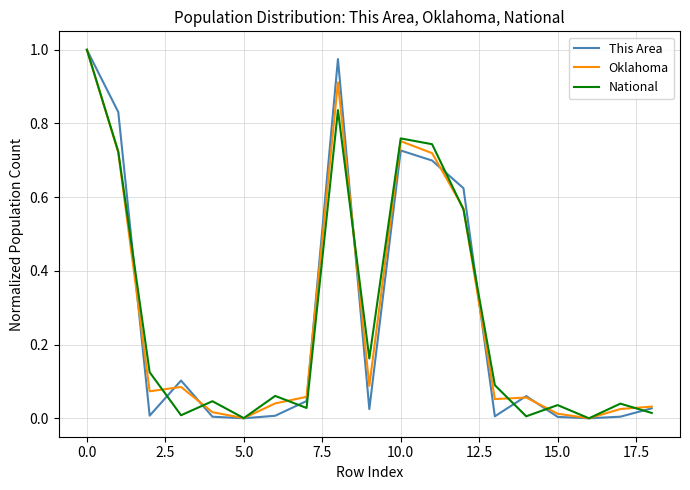

What are all the series names shown in the legend?

This Area, Oklahoma, National